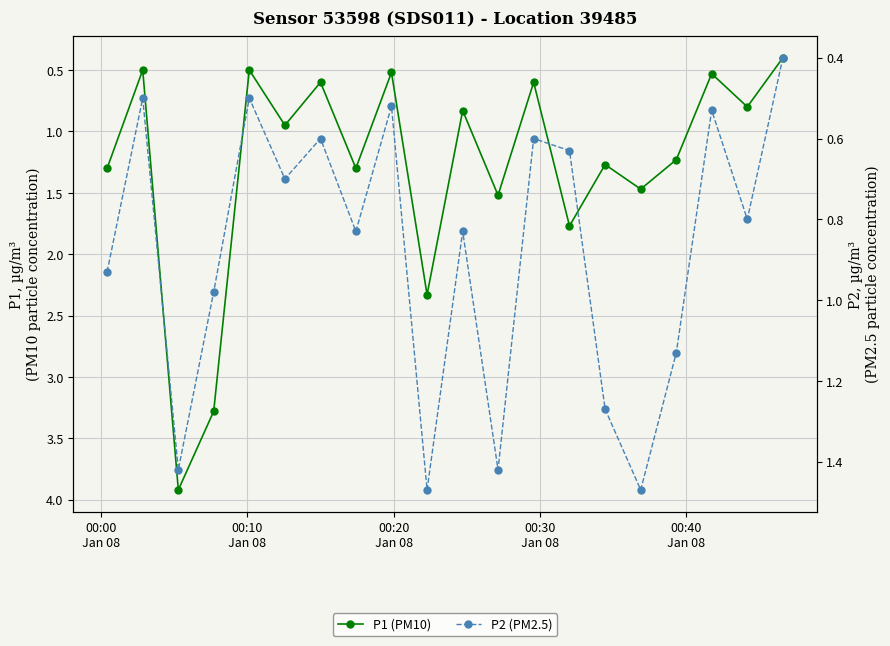

Does the chart display data point markers on the line(s)?

Yes